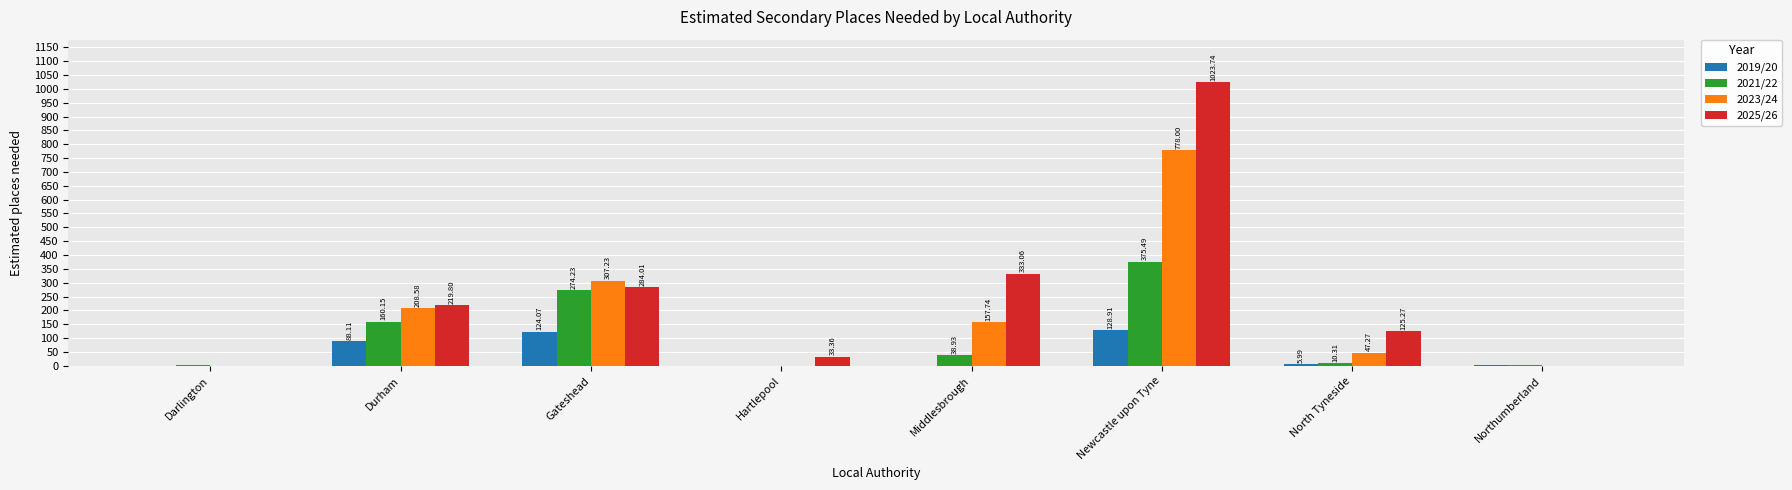

The value of 2021/22 at Gateshead is 128.7. True or false?

False